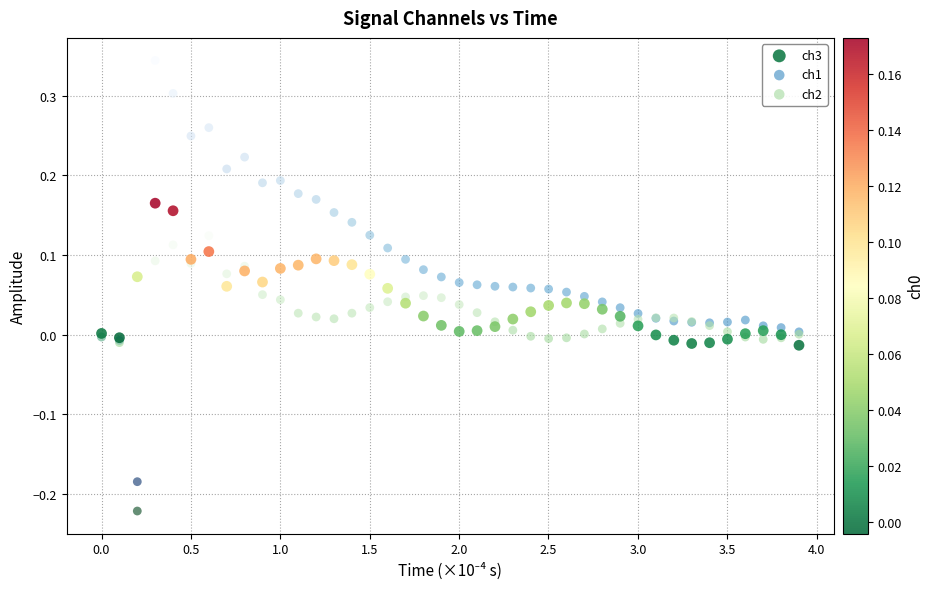

Which series contains the lowest Y value?

ch2